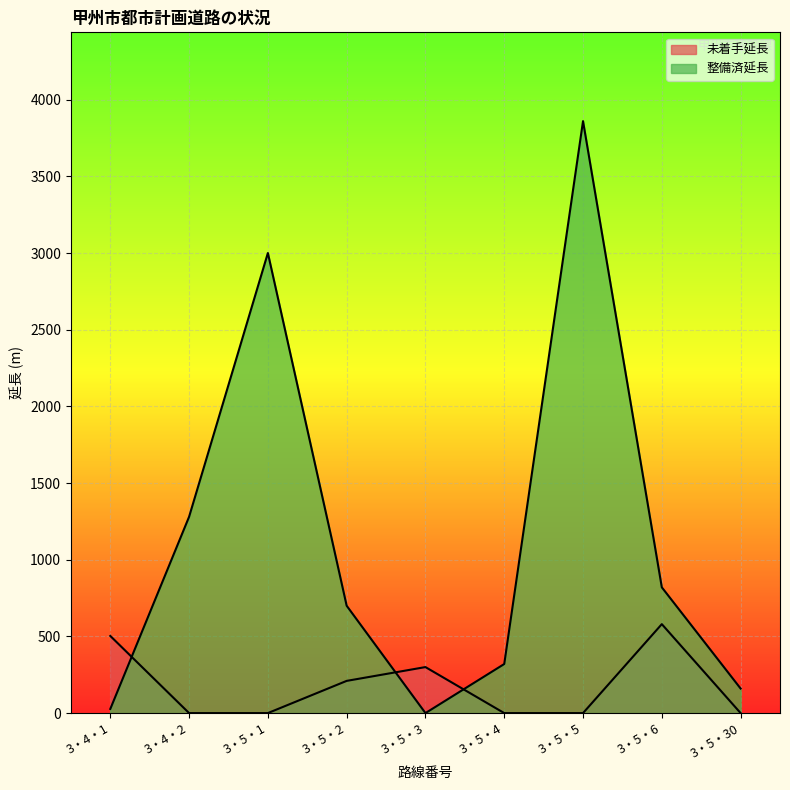

Reading left to right, list all the values displayed in this chart.

未着手延長: 3・4・1=503	3・4・2=0	3・5・1=0	3・5・2=210	3・5・3=300	3・5・4=0	3・5・5=0	3・5・6=580	3・5・30=0
整備済延長: 3・4・1=27	3・4・2=1280	3・5・1=3000	3・5・2=700	3・5・3=0	3・5・4=320	3・5・5=3860	3・5・6=820	3・5・30=160